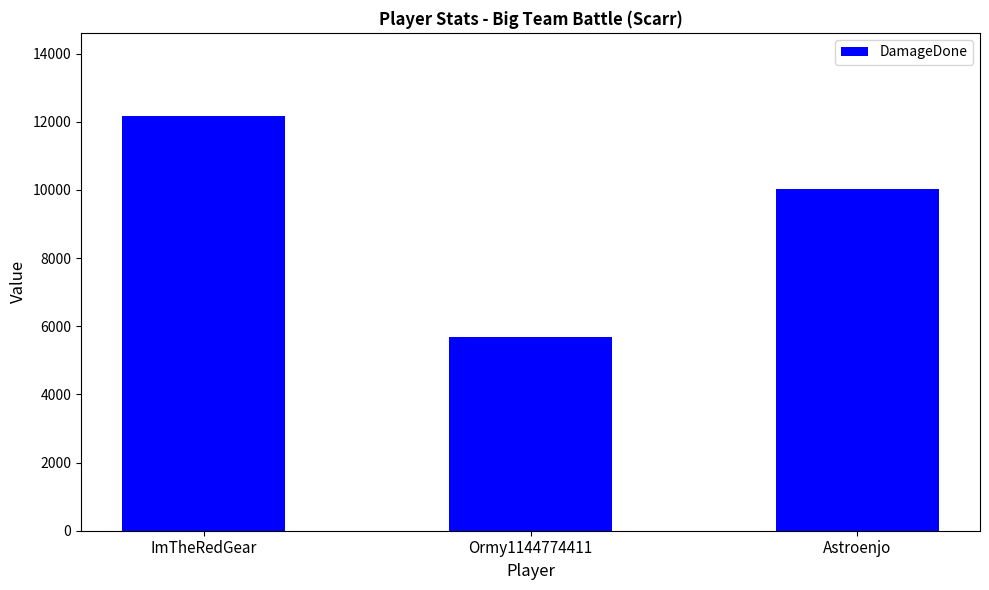

At which label is the value closest to 8923?

Astroenjo